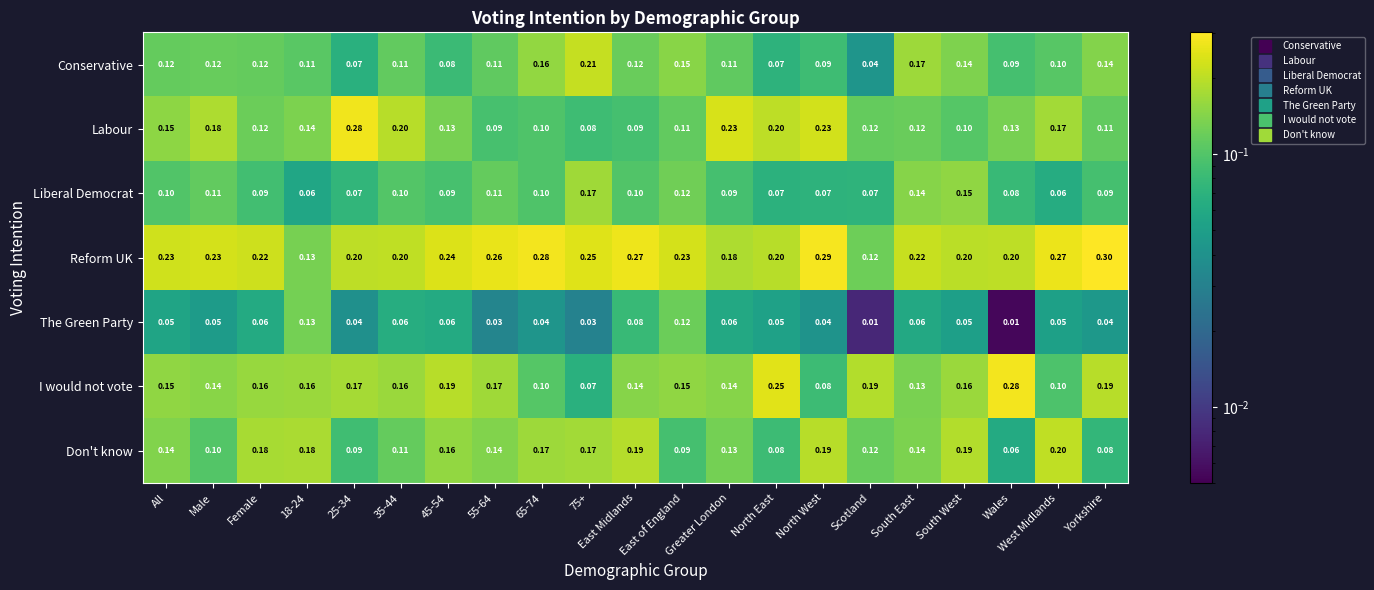

Is the value of Reform UK at North West greater than the value of I would not vote at North West?

Yes